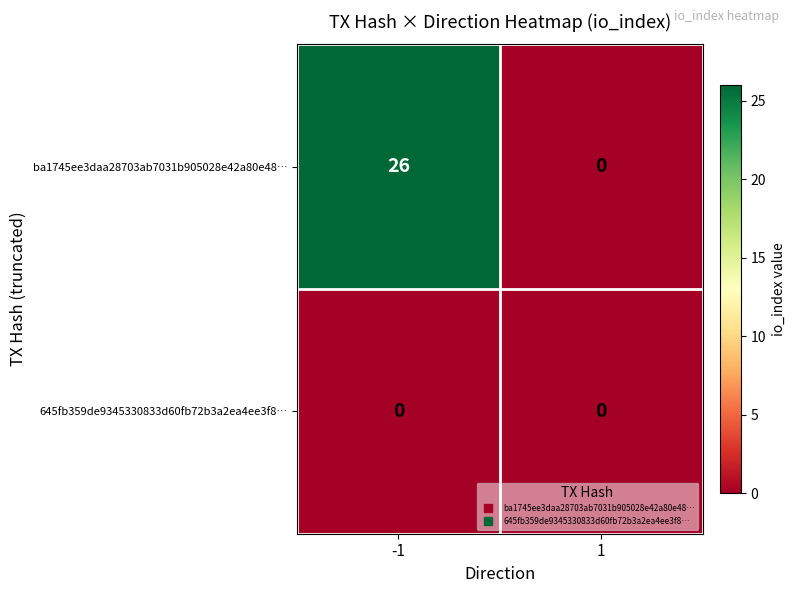

The value of ba1745ee3daa28703ab7031b905028e42a80e48… at -1 is 26. True or false?

True